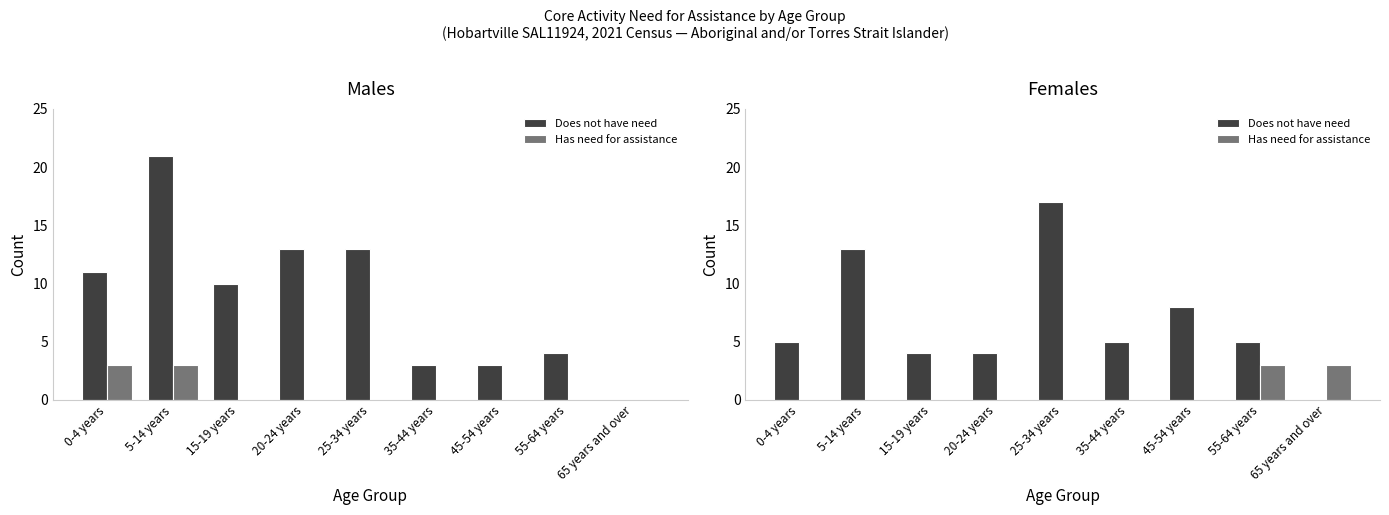

What position from the right is 15-19 years?

7